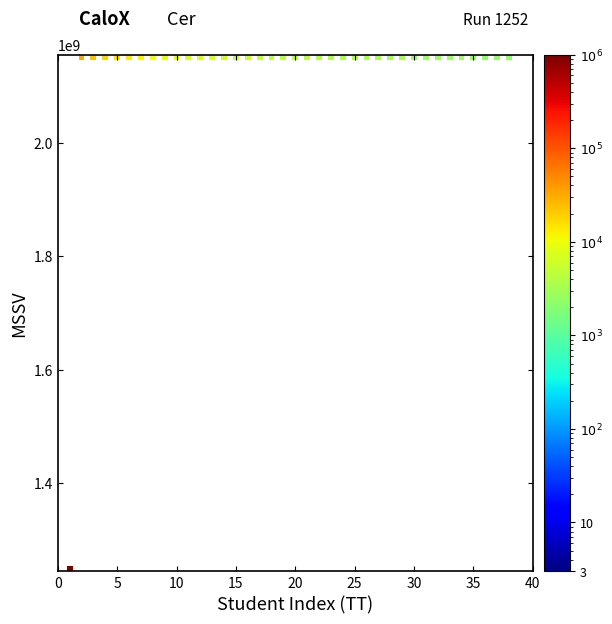

What is the range of X values (max minus min)?

37